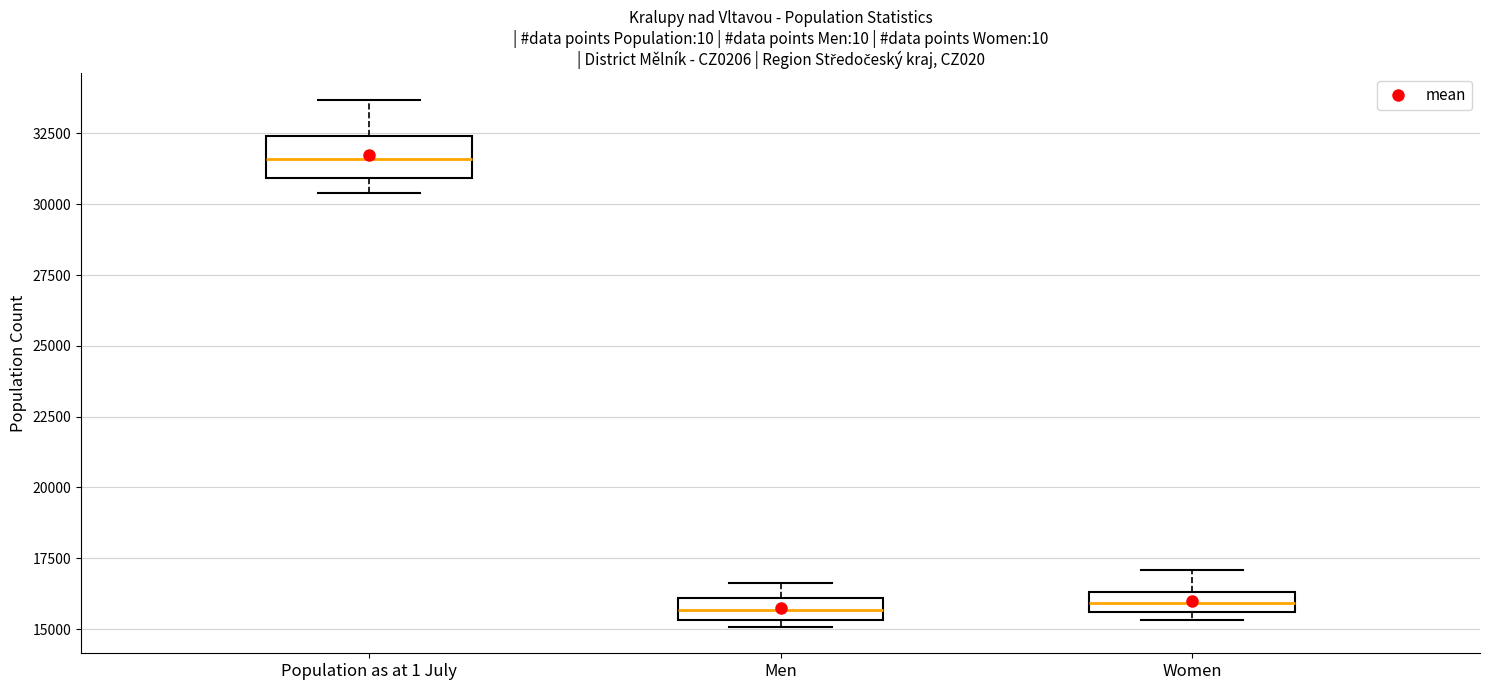

Where is the upper edge of the box for Men on the y-axis? The values are not printed on the chart, so give them approximately, as read against the axis.

16000